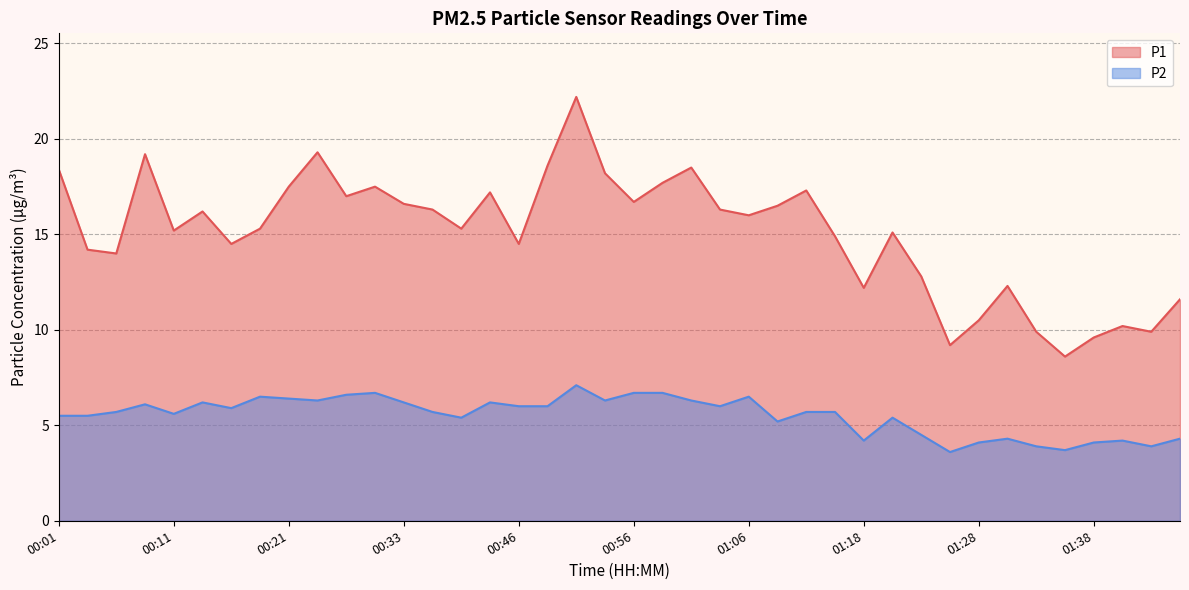

What is the total value across all series at 01:38?

13.7